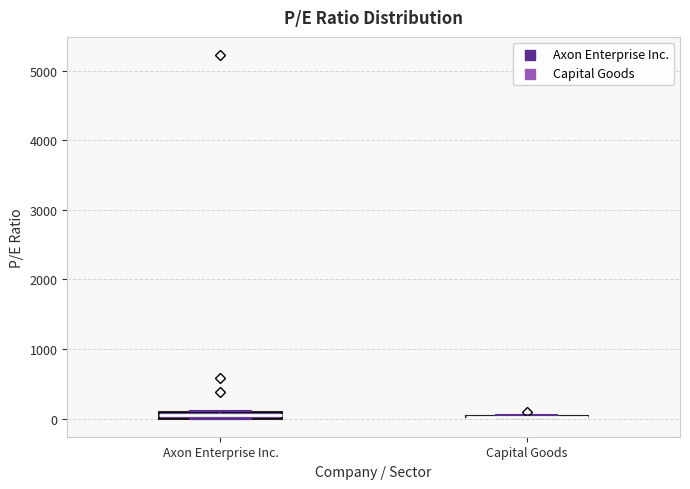

Where is the lower edge of the box for Axon Enterprise Inc. on the y-axis? The values are not printed on the chart, so give them approximately, as read against the axis.

0